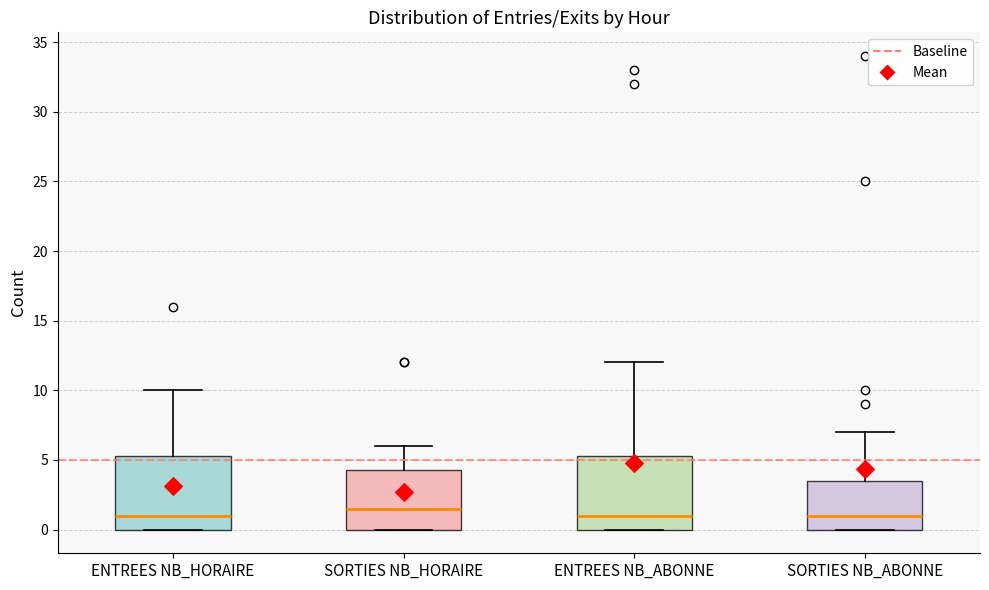

Where does the upper whisker of the box for SORTIES NB_ABONNE end on the y-axis? The values are not printed on the chart, so give them approximately, as read against the axis.

7.0